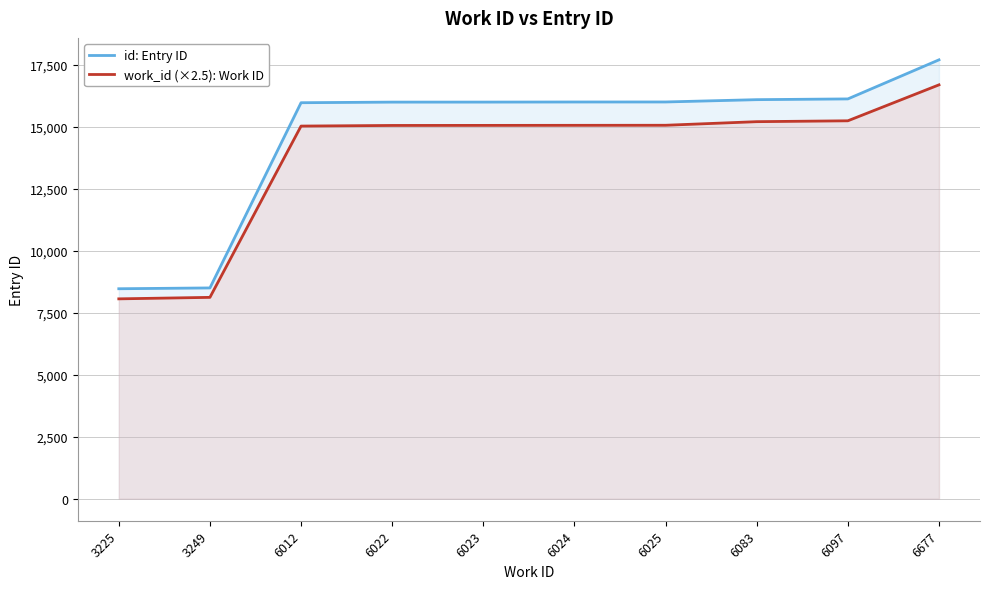

What are all the series names shown in the legend?

id: Entry ID, work_id (×2.5): Work ID